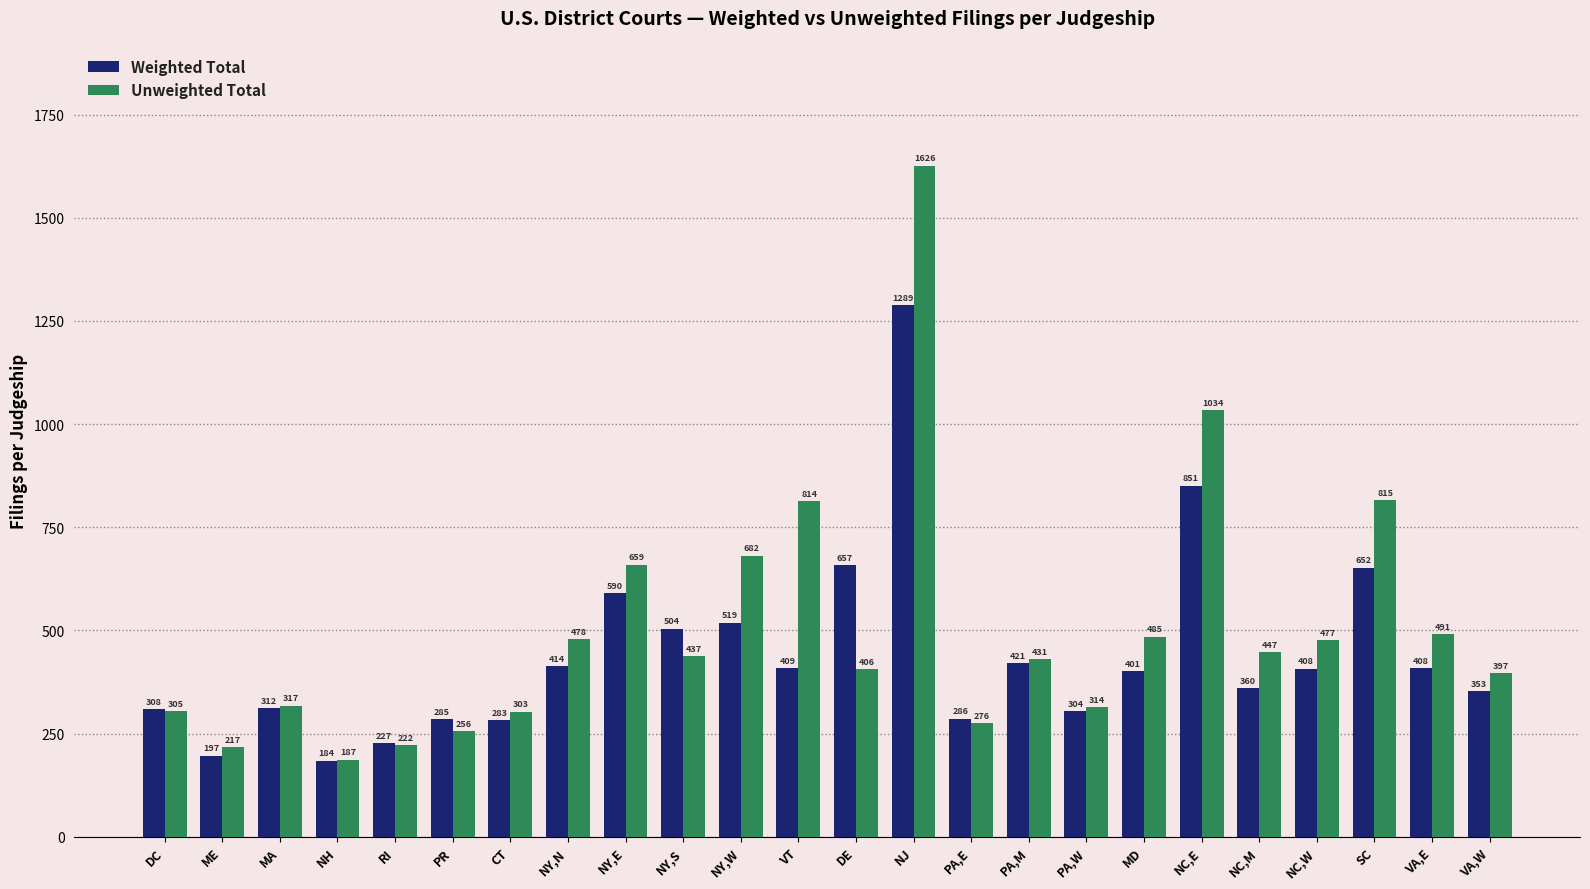

Does the chart contain any negative values?

No